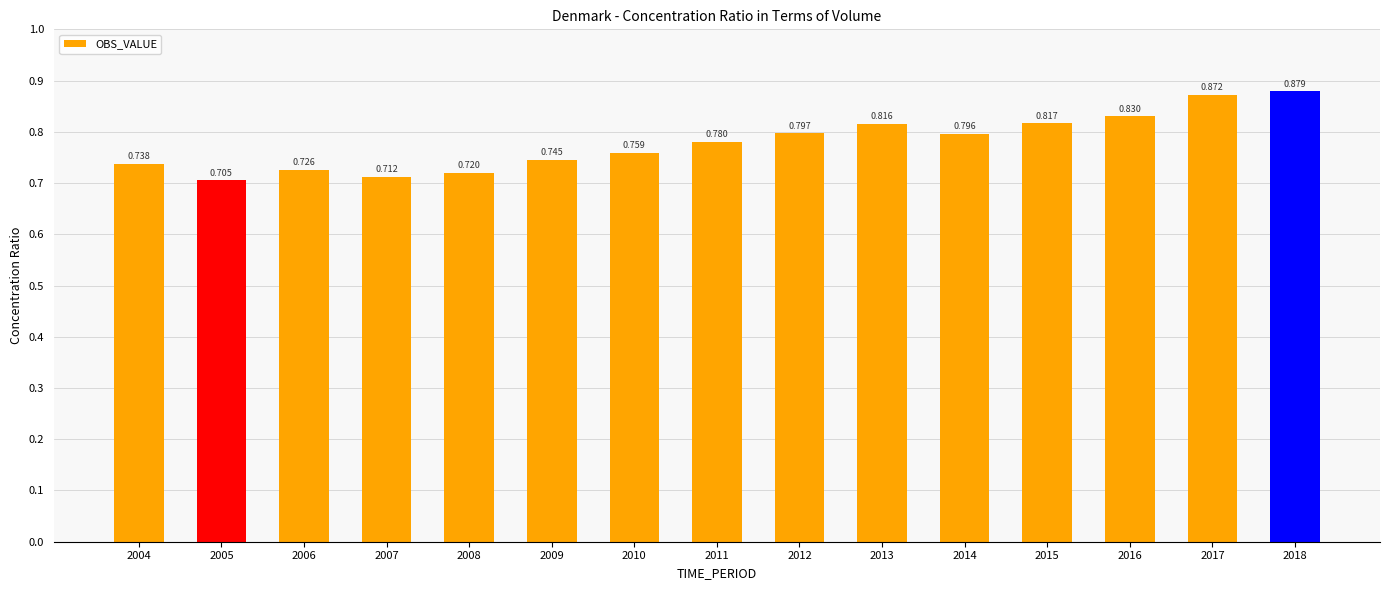

What is the minimum value shown in the chart?

0.7